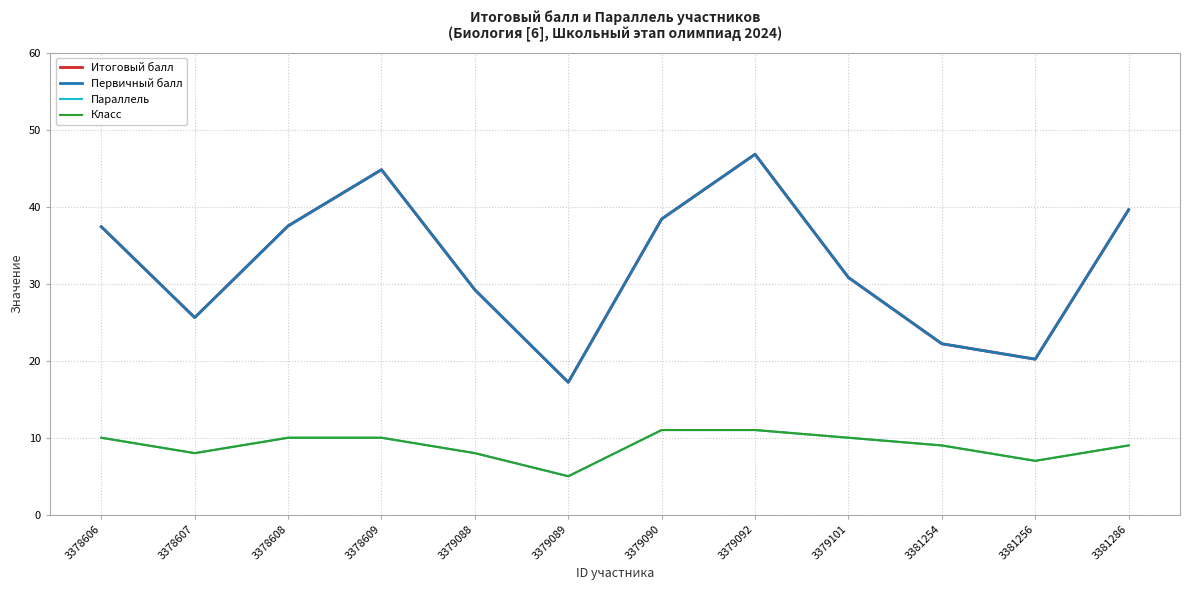

The value of Параллель at 3381256 is 7.0. True or false?

True